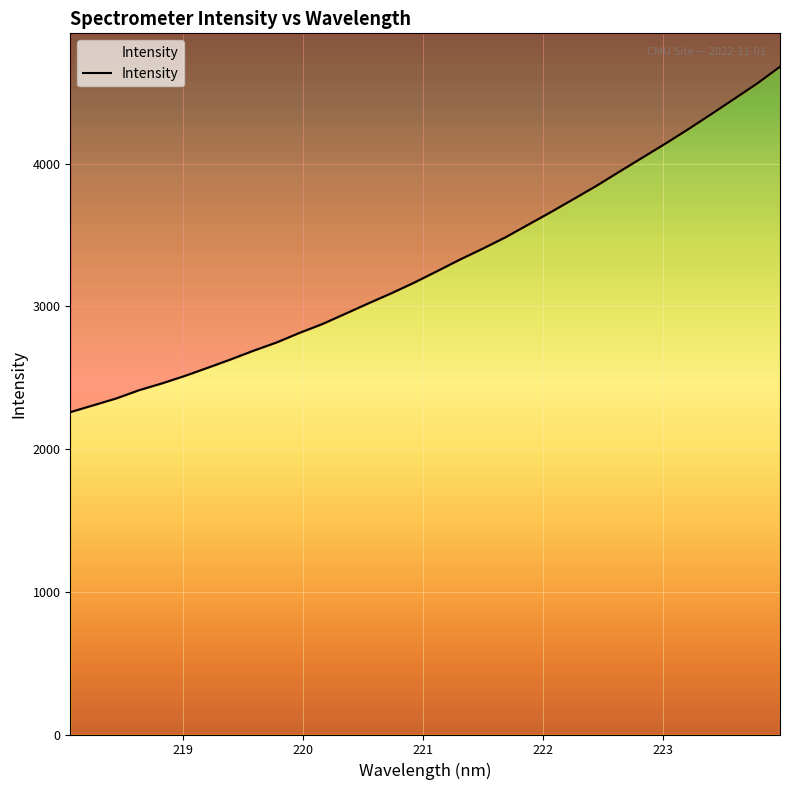

Does the chart display data point markers on the line(s)?

No